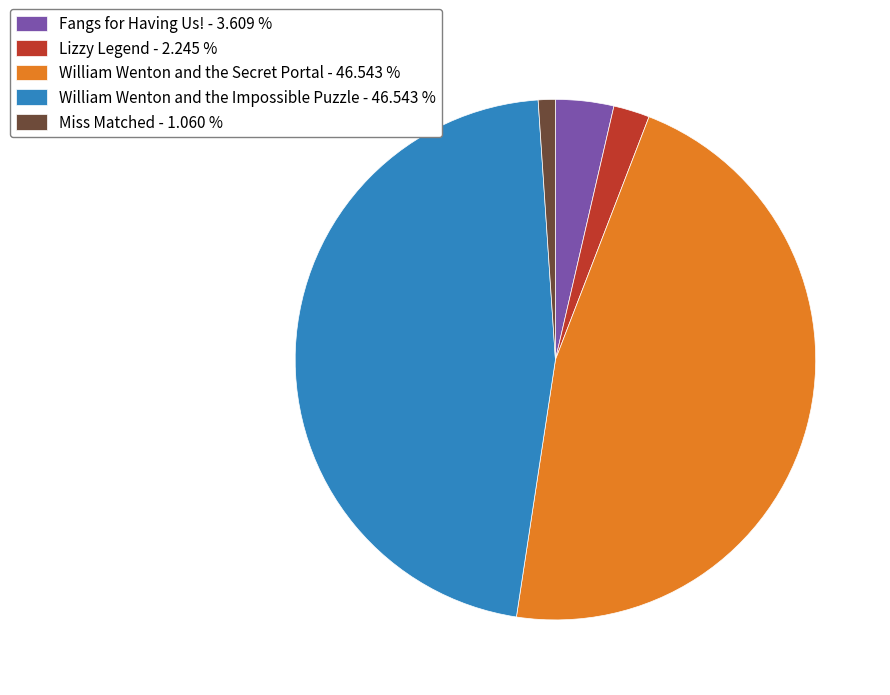

Is there a majority slice in this chart?

No